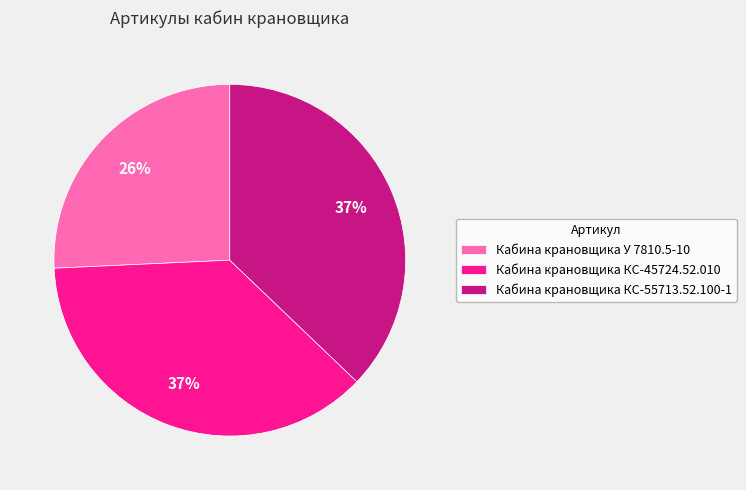

Which slice is the smallest?

Кабина крановщика У 7810.5-10